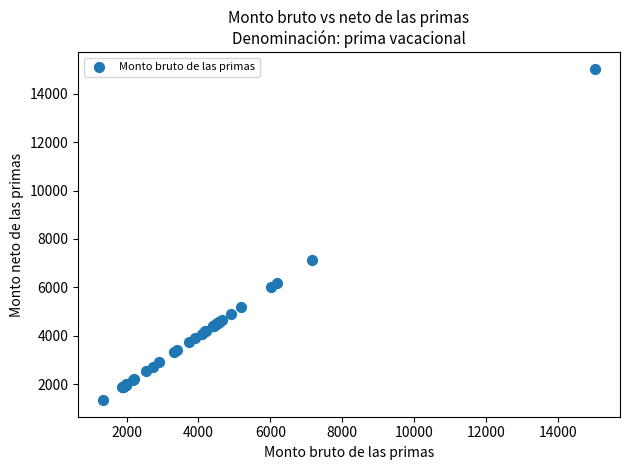

What Y value in the scatter plot is closest to 8187?

7147